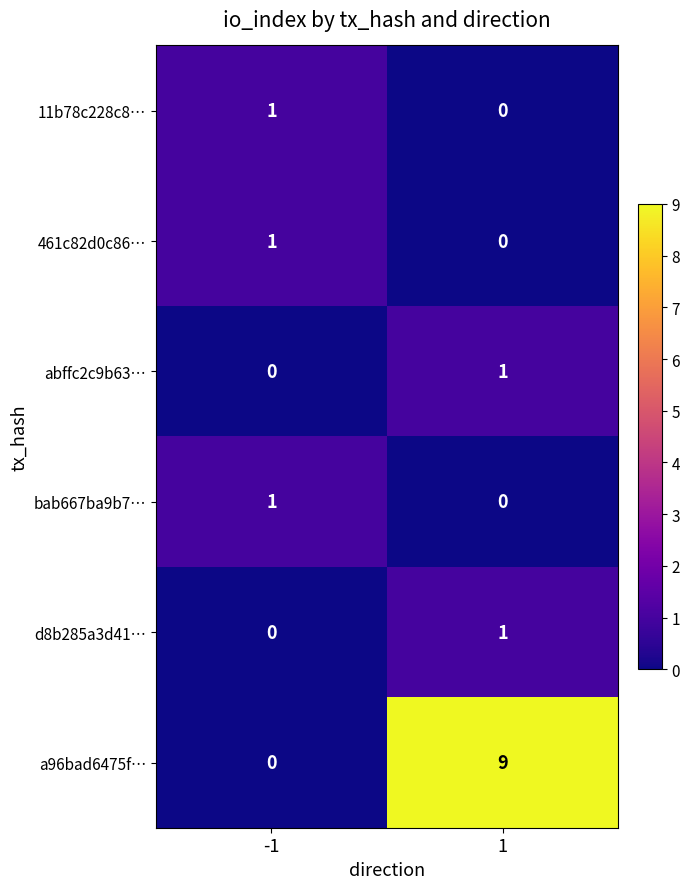

True or false: a96bad6475f… has a value of 5 at -1.

False